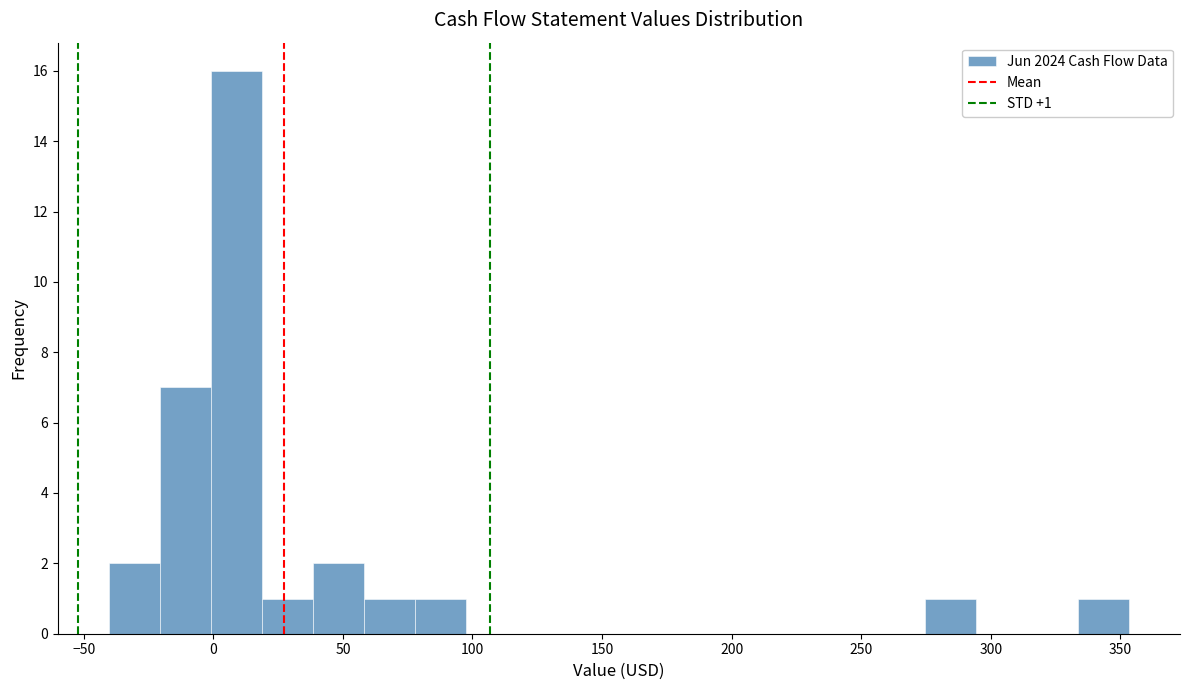

Around what value on the x-axis is the tallest bar? Give the approximate position of its centre, as read against the axis.

10